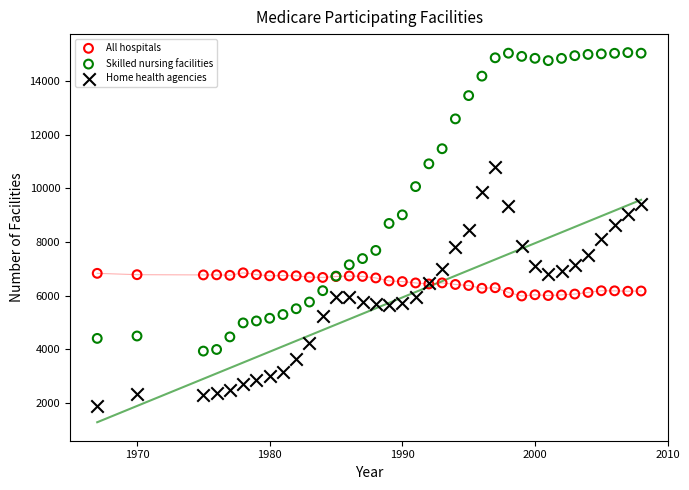

What is the X range (max minus min) for the scatter plot?

41